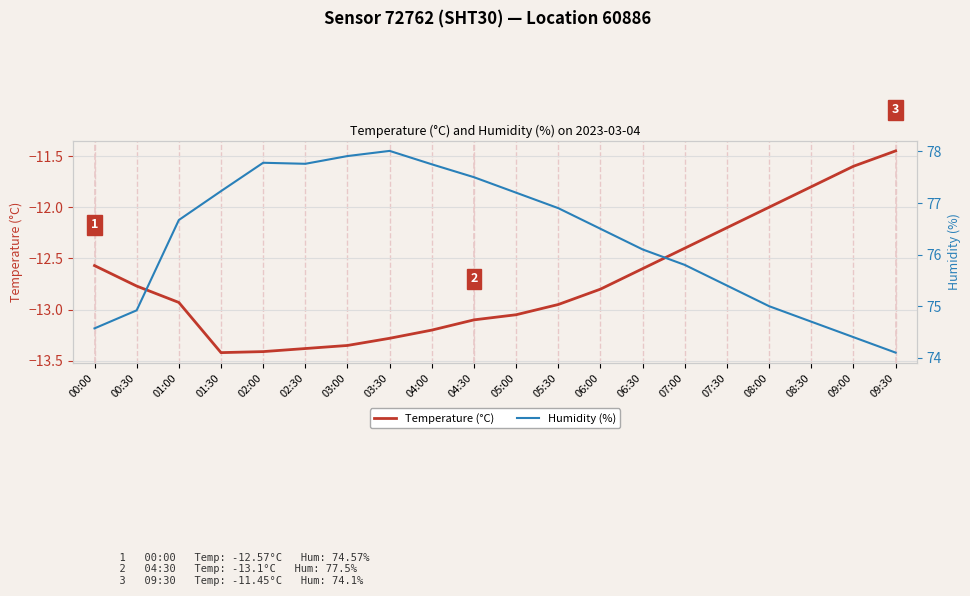

Rank the categories by Temperature (°C) value from lowest to highest.

01:30, 02:00, 02:30, 03:00, 03:30, 04:00, 04:30, 05:00, 05:30, 01:00, 06:00, 00:30, 06:30, 00:00, 07:00, 07:30, 08:00, 08:30, 09:00, 09:30